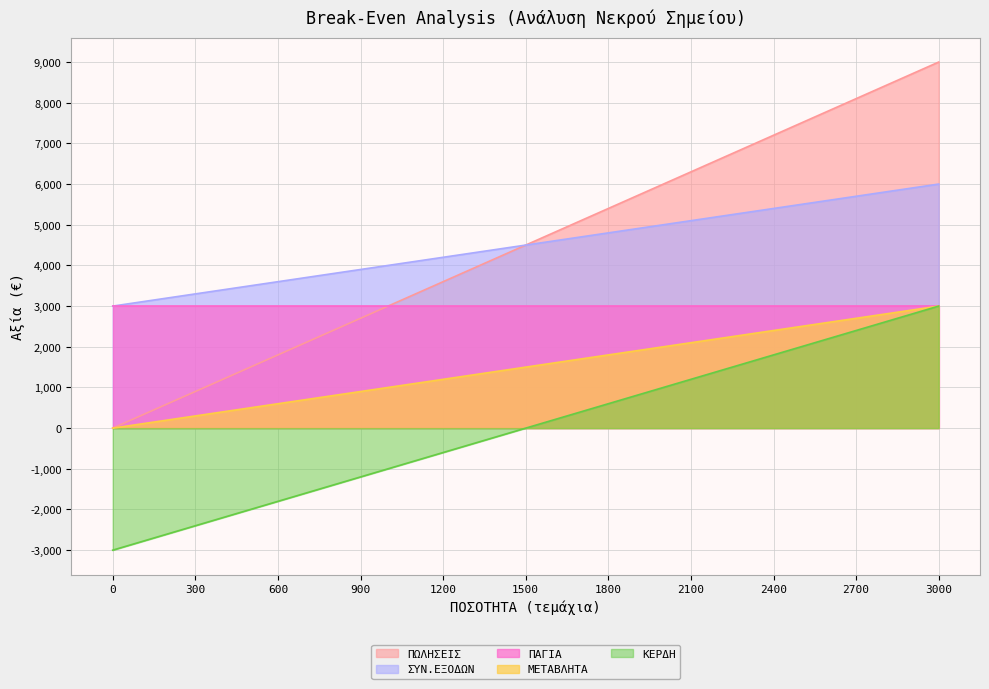

What value does the ΠΩΛΗΣΕΙΣ series have at 2100, to the nearest 10?

6300